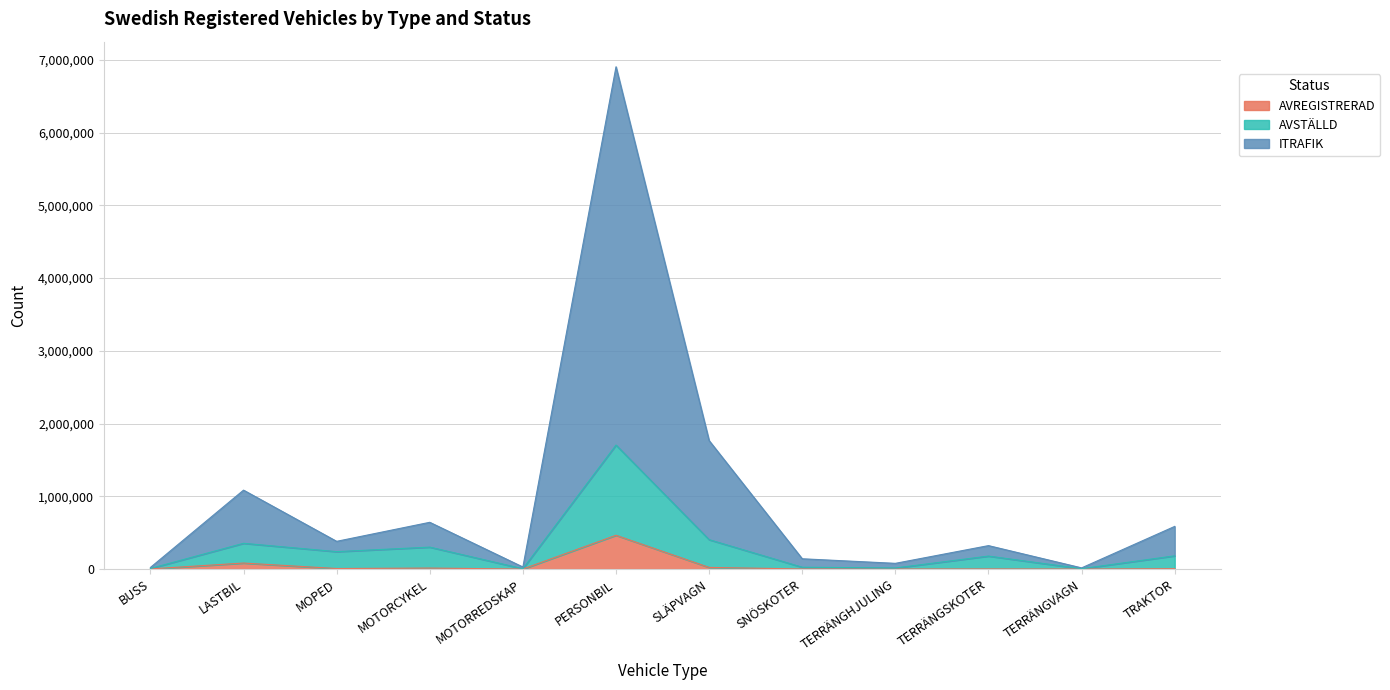

At which label does AVREGISTRERAD reach its peak?

PERSONBIL